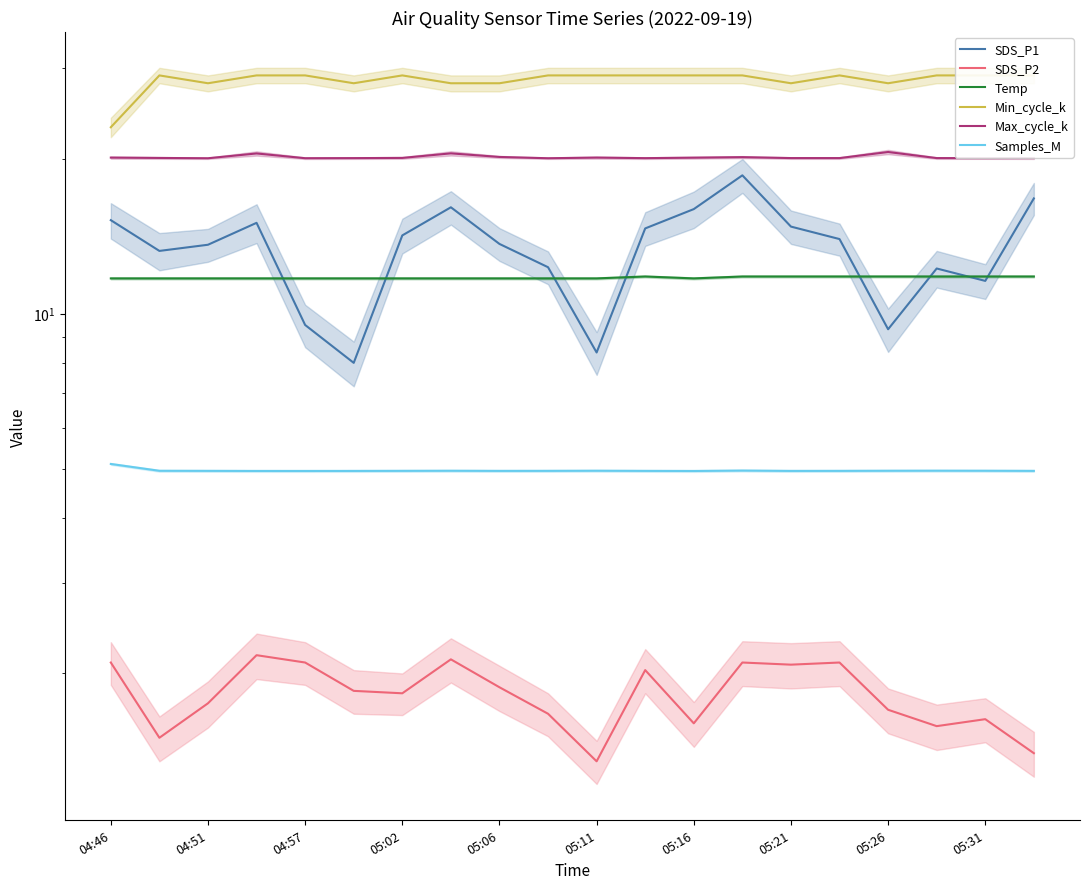

True or false: Max_cycle_k and SDS_P1 cross at least once.

False